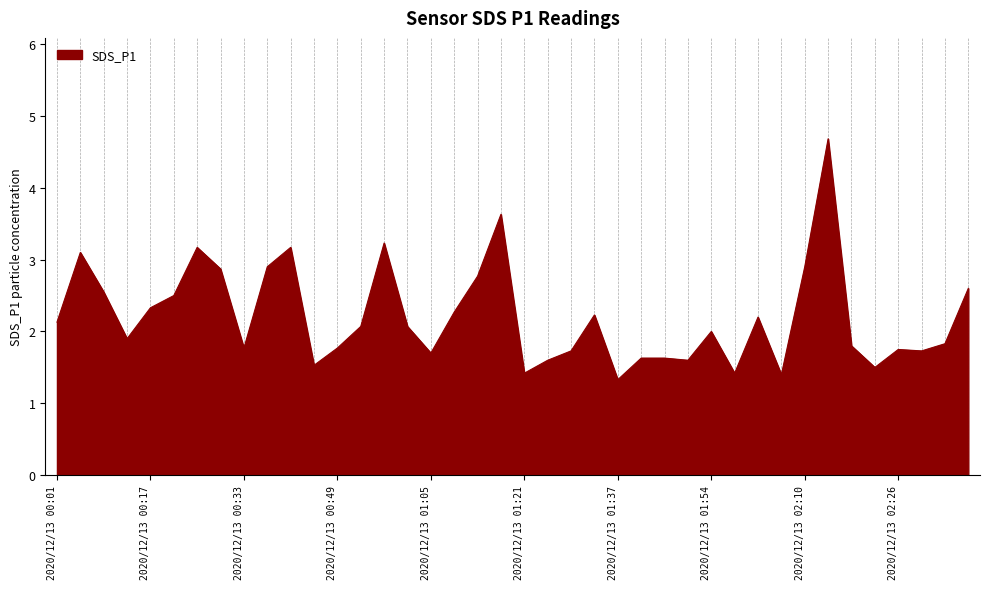

What is the greatest value displayed?

4.7